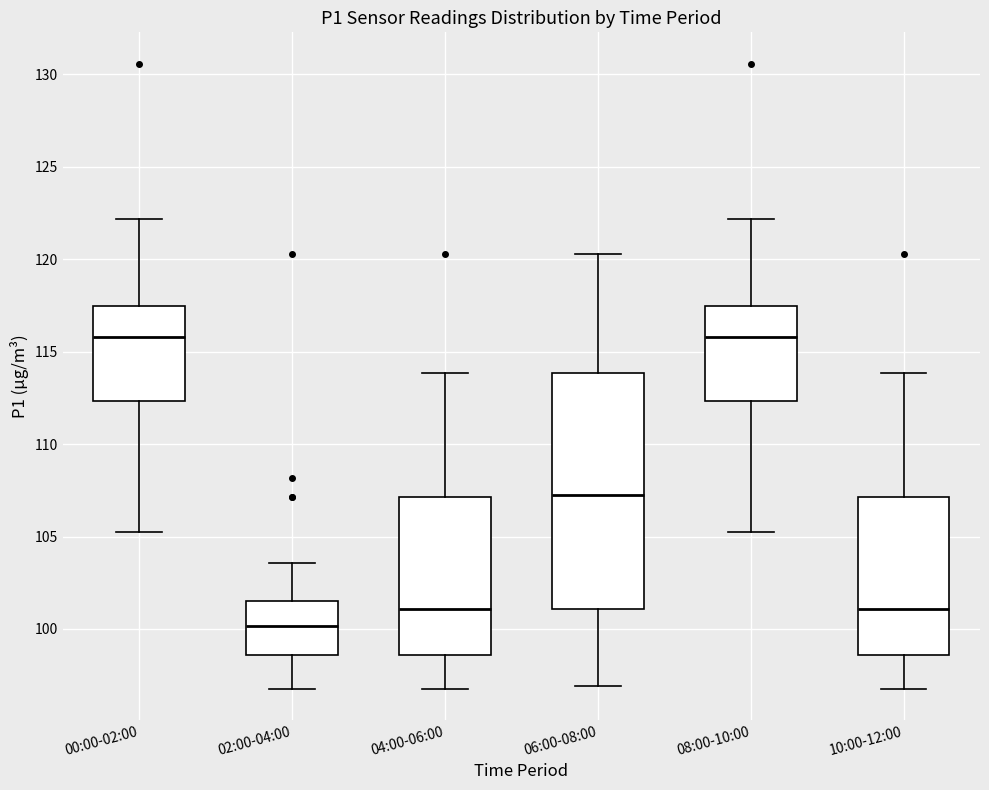

Which box has the lowest median line?

02:00-04:00